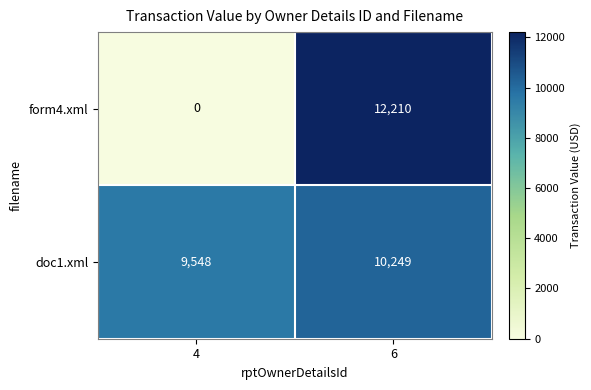

Rank the categories by doc1.xml value from highest to lowest.

6, 4